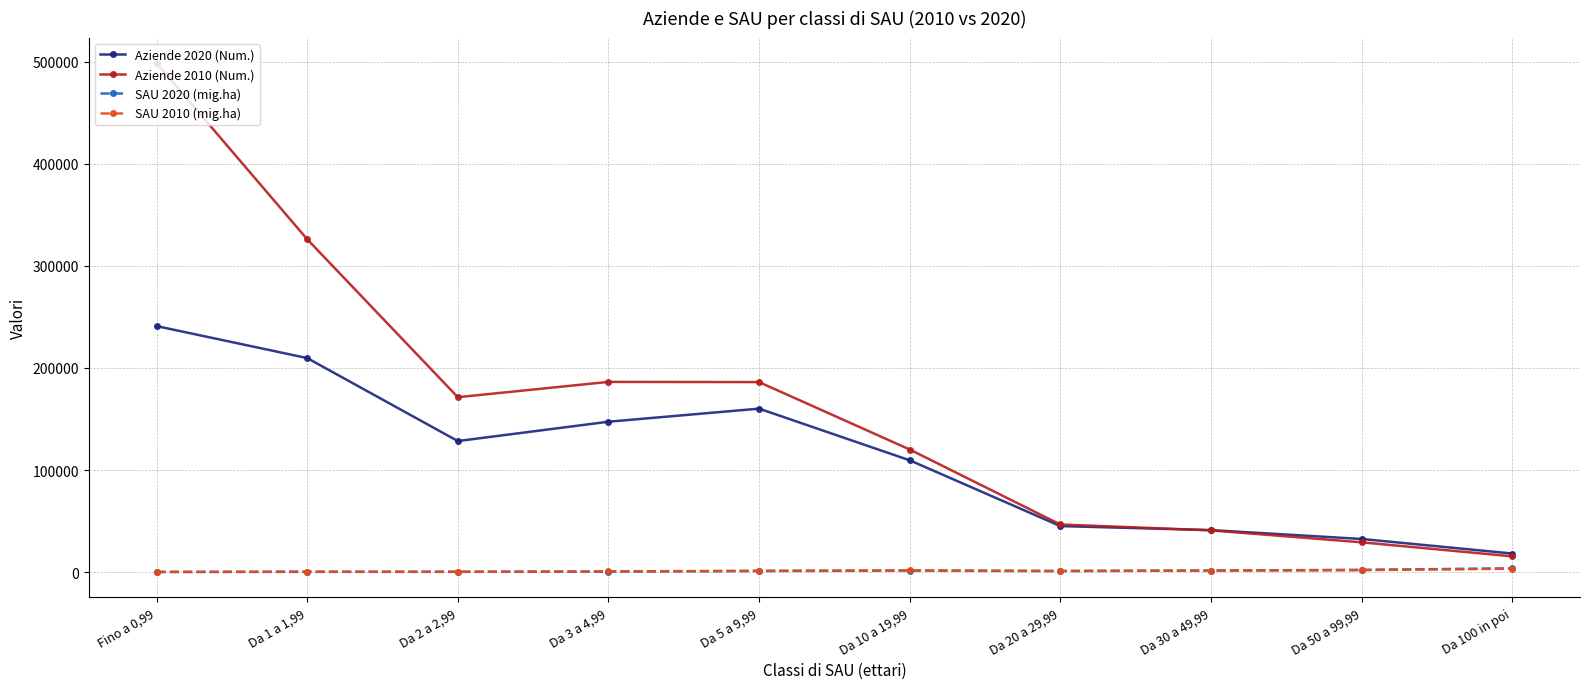

Which series has the largest total across all categories?

Aziende 2010 (Num.)